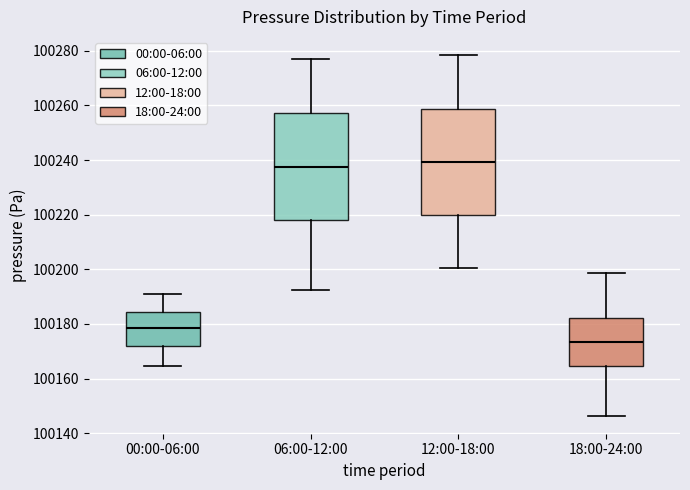

Where does the lower whisker of the box for 12:00-18:00 end on the y-axis? The values are not printed on the chart, so give them approximately, as read against the axis.

100200